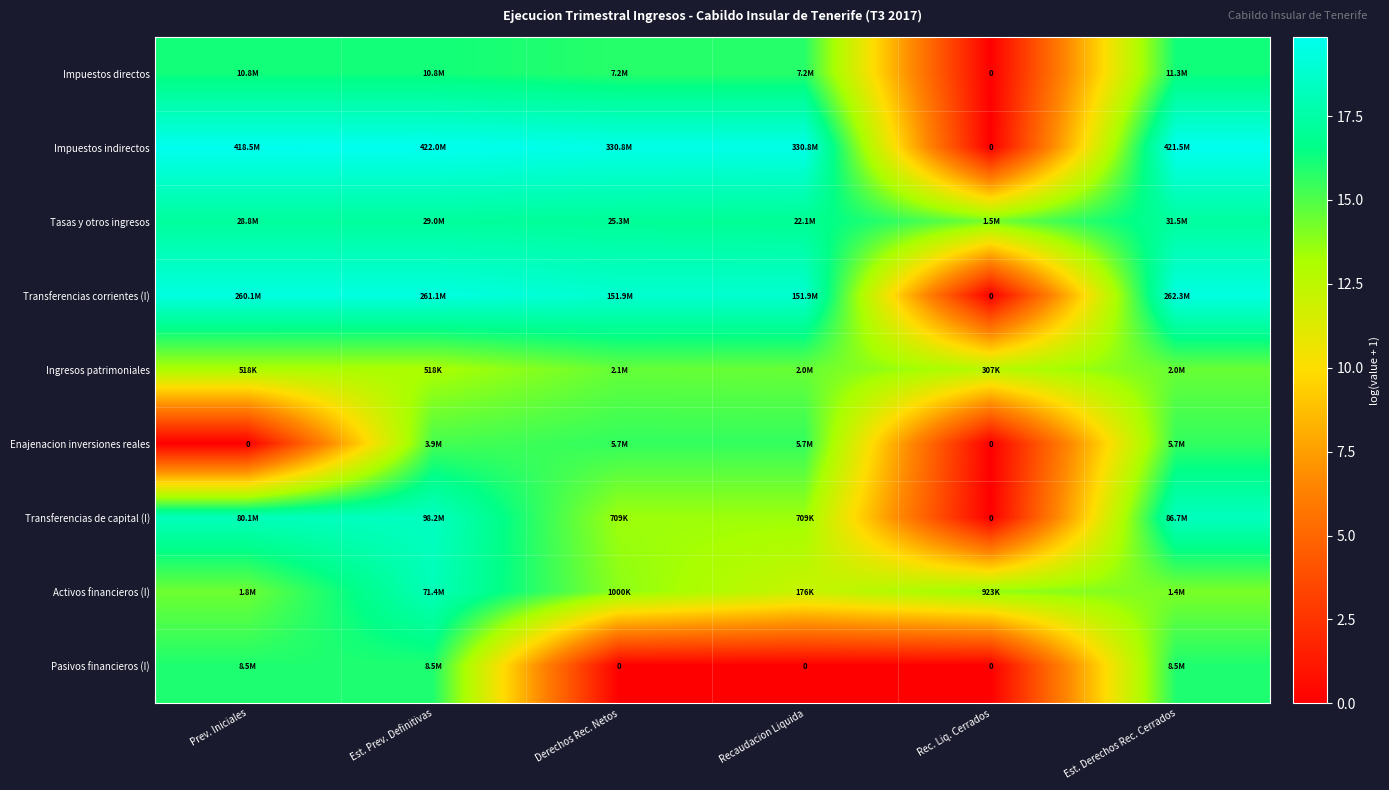

Between Recaudacion Liquida and Rec. Liq. Cerrados, which is larger?

Recaudacion Liquida